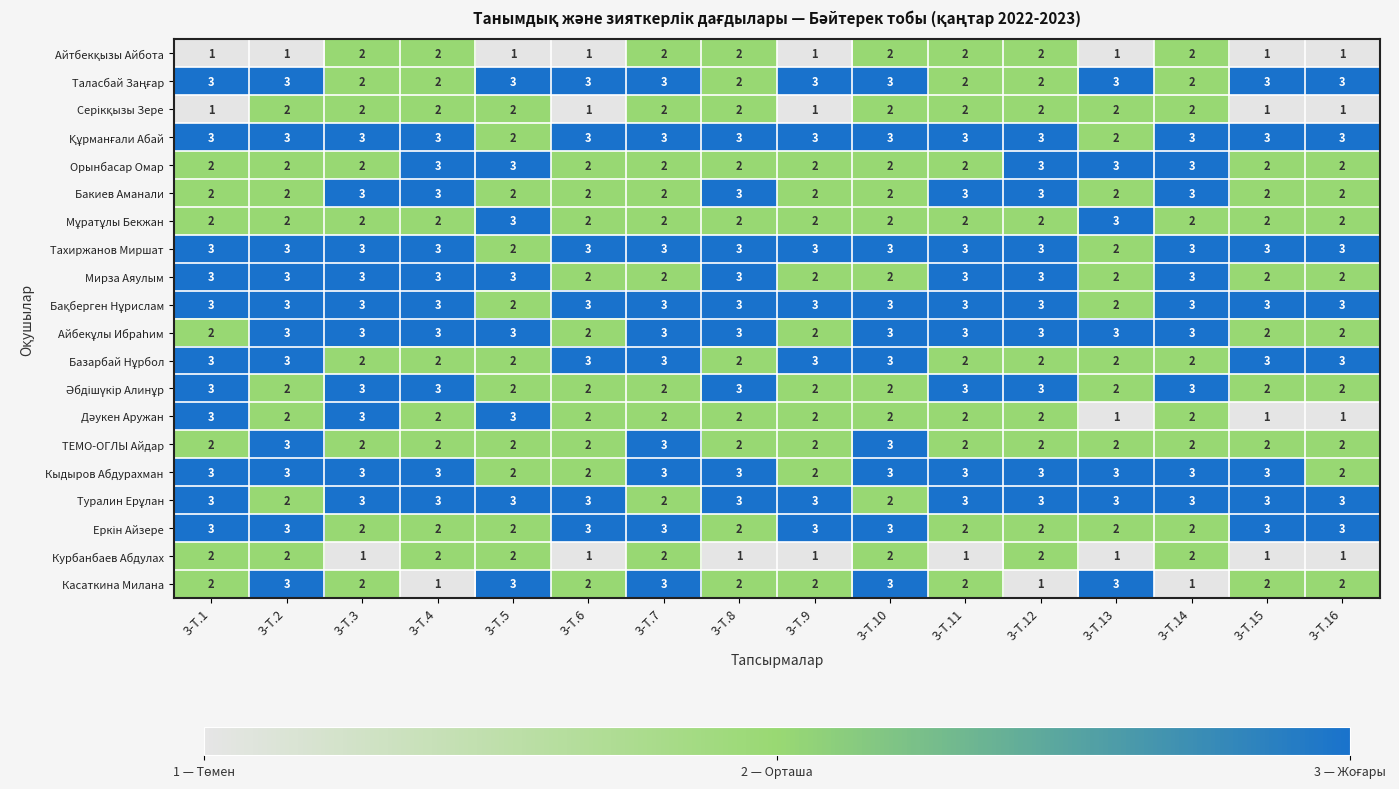

Count the Орынбасар Омар values in the range 2 to 3.

16